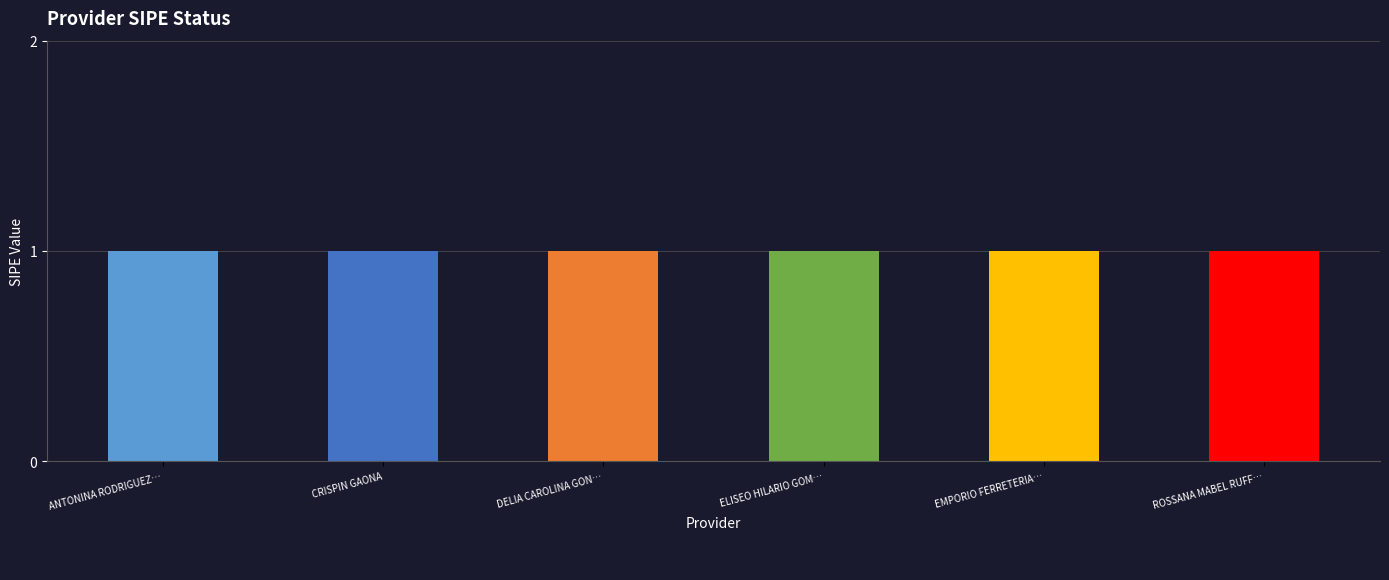

What is the average value of the _sipe series?

1